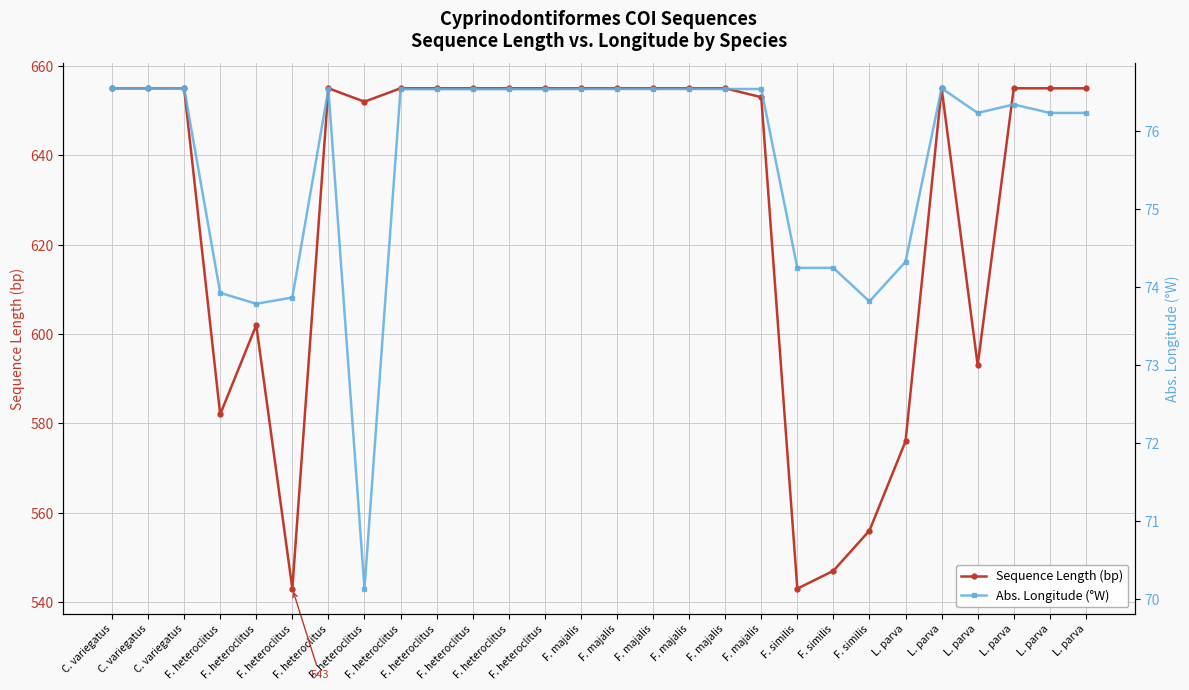

At how many categories does at least one series exceed 475?

28